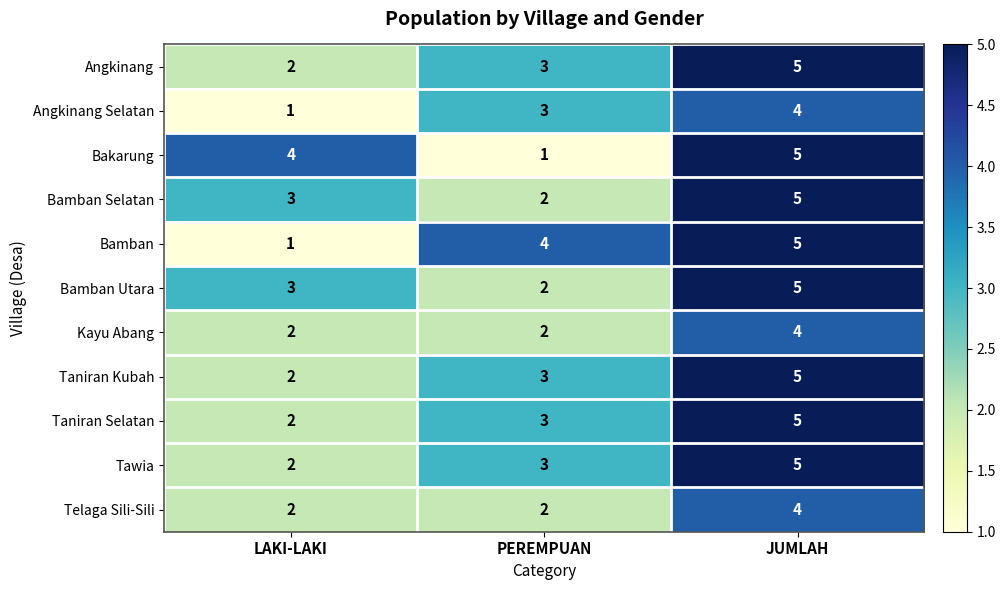

How many data points does each series have?

3